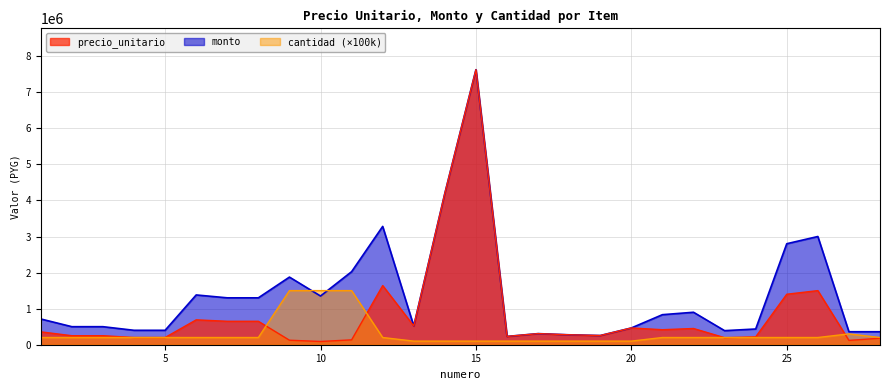

How many series are shown in this chart?

3